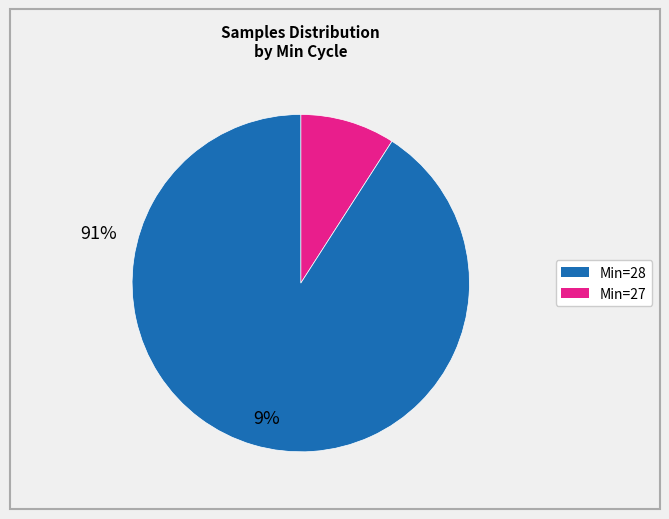

Does any single category account for the majority?

Yes